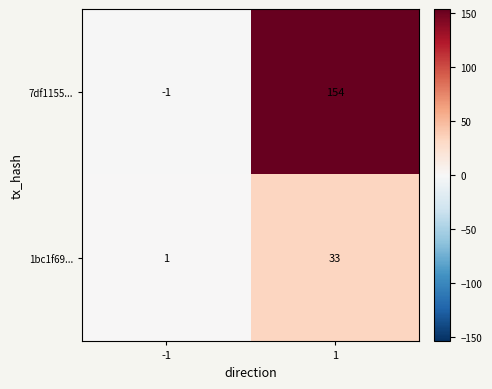

The value of 7df1155... at 1 is 93. True or false?

False